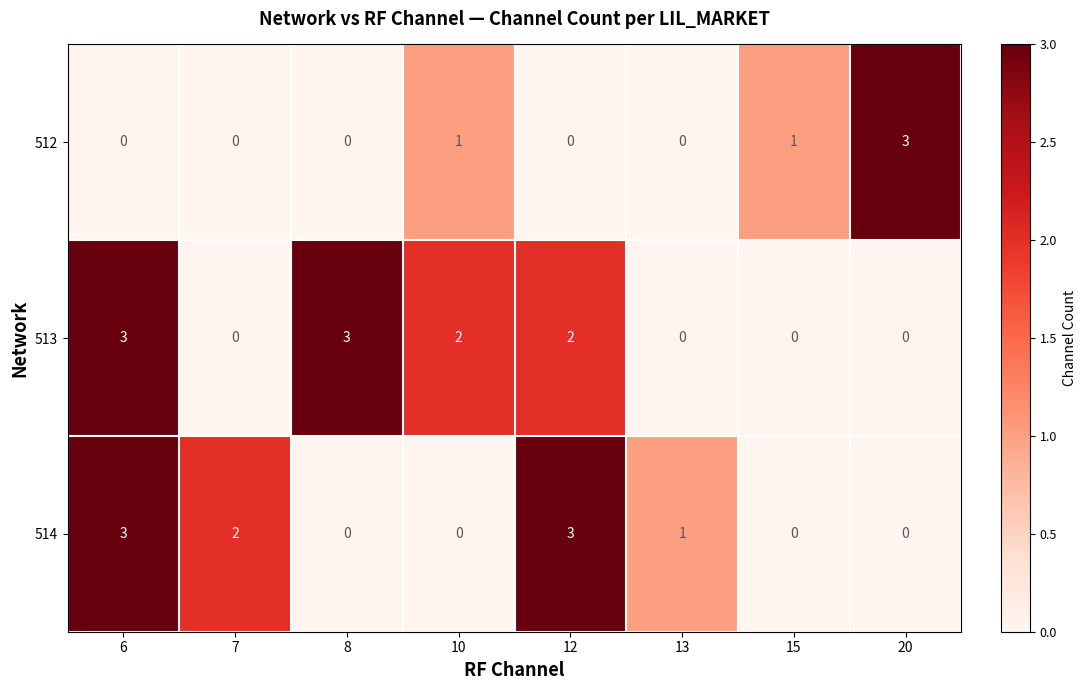

The 513 series shows 0 at 20. True or false?

True